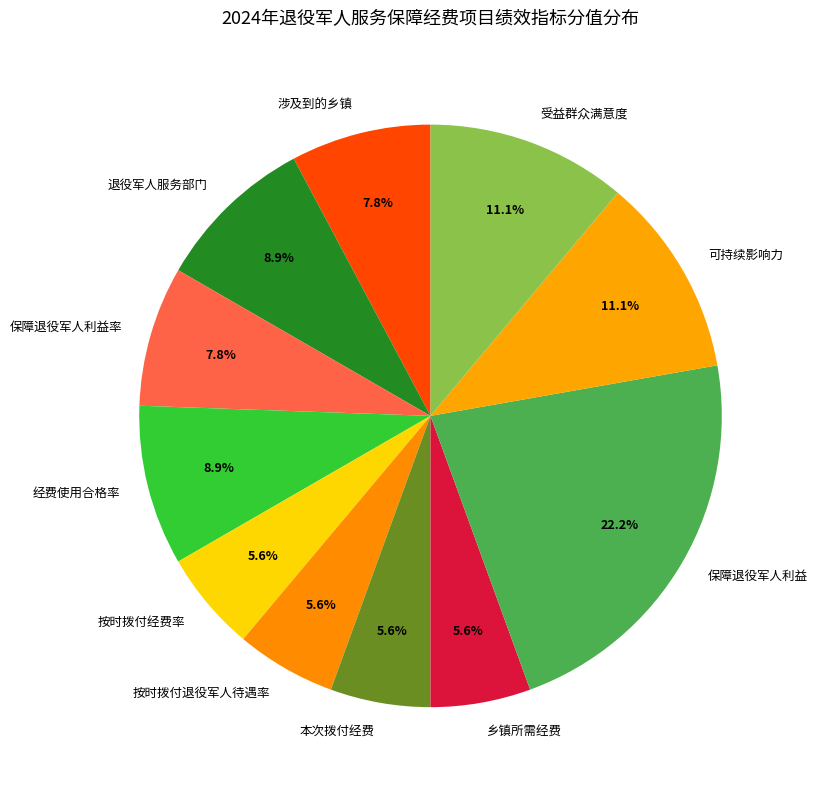

Between 按时拨付经费率 and 退役军人服务部门, which is larger?

退役军人服务部门